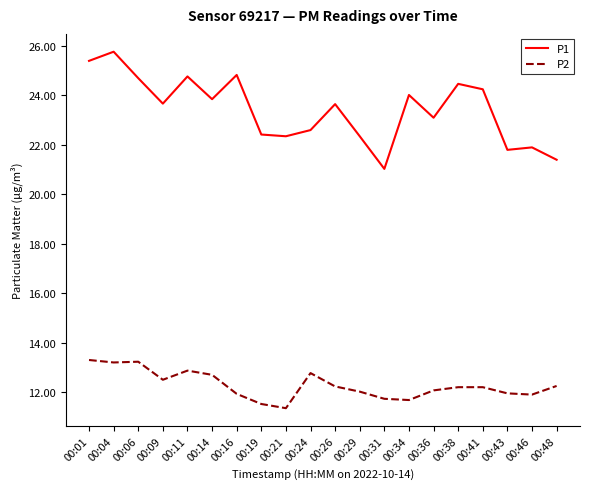

Which series changed the most between 00:04 and 00:19?

P1